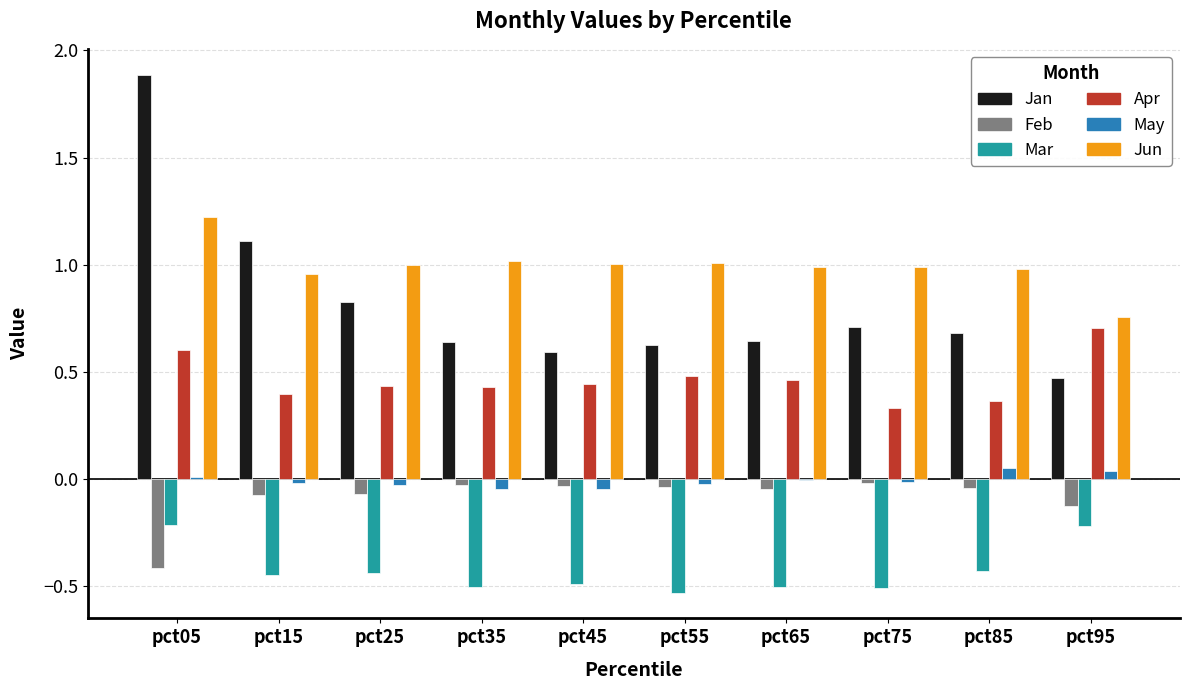

Is the value of Jun at pct75 greater than the value of May at pct65?

Yes